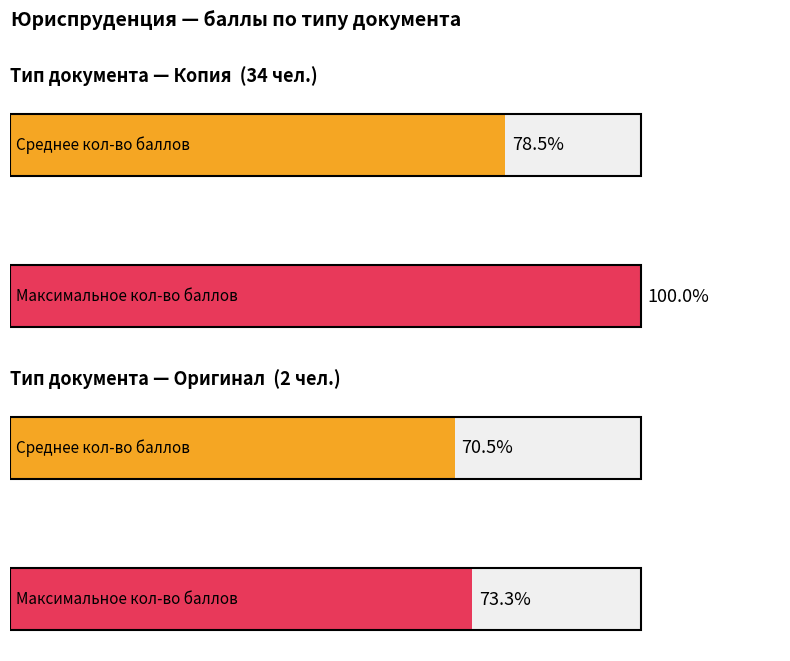

Where is Копия nearest to the value 34?

Копия